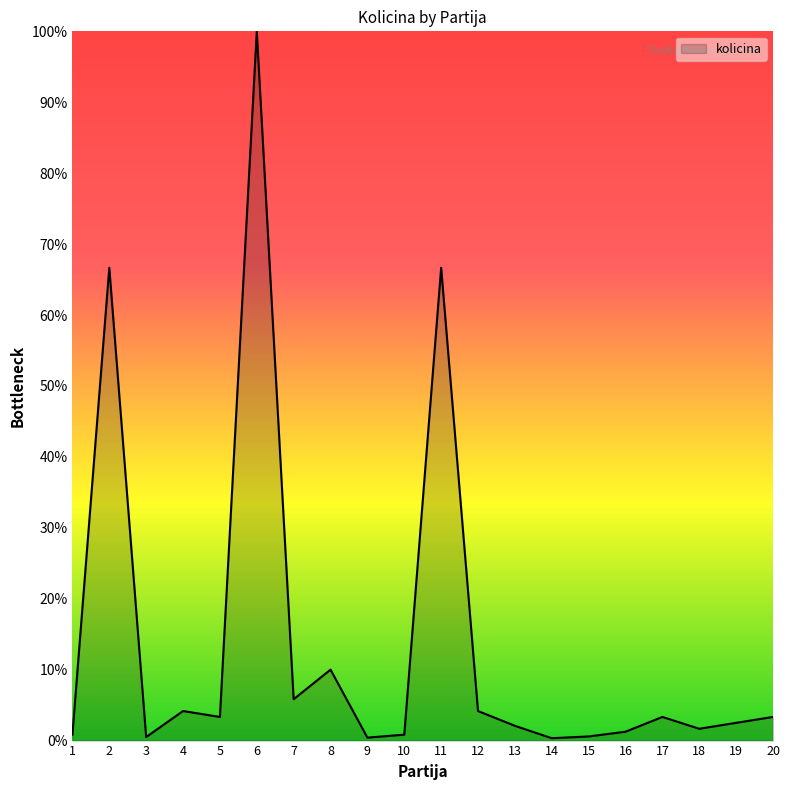

How many lines are shown in the chart?

1